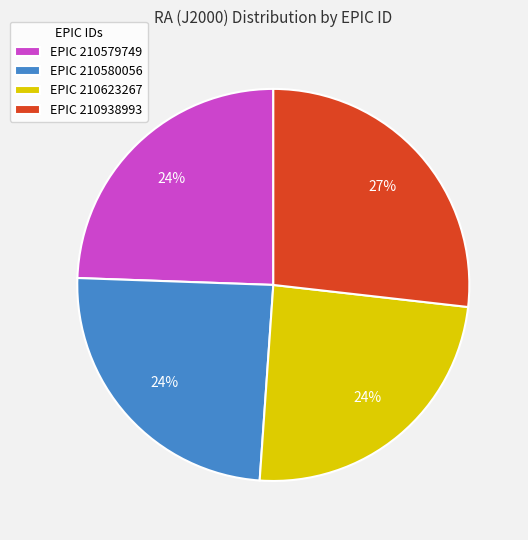

Which slice is the largest?

EPIC 210938993